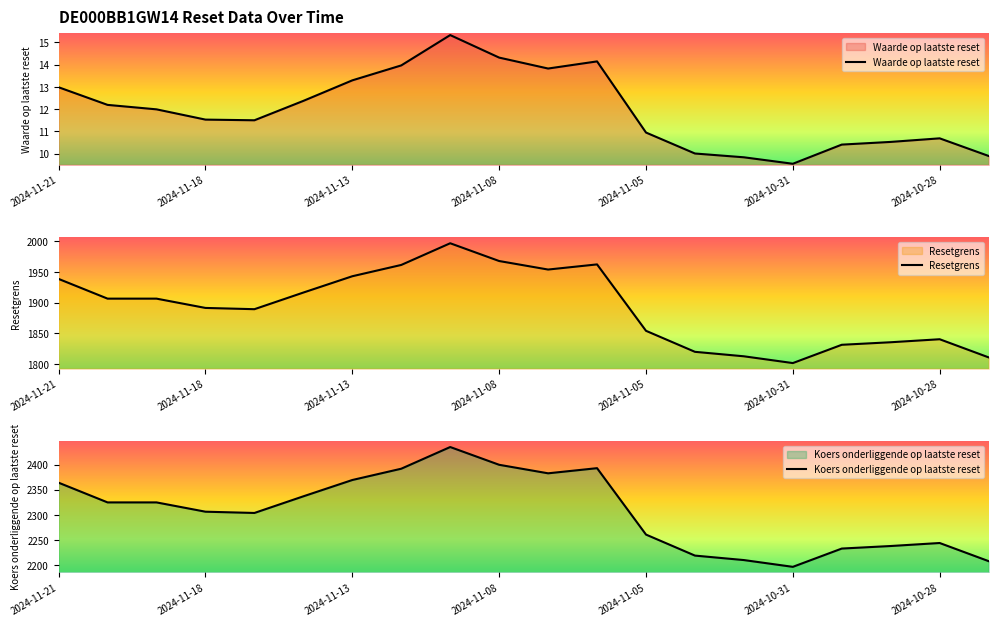

What is the minimum value for Resetgrens?

1801.3